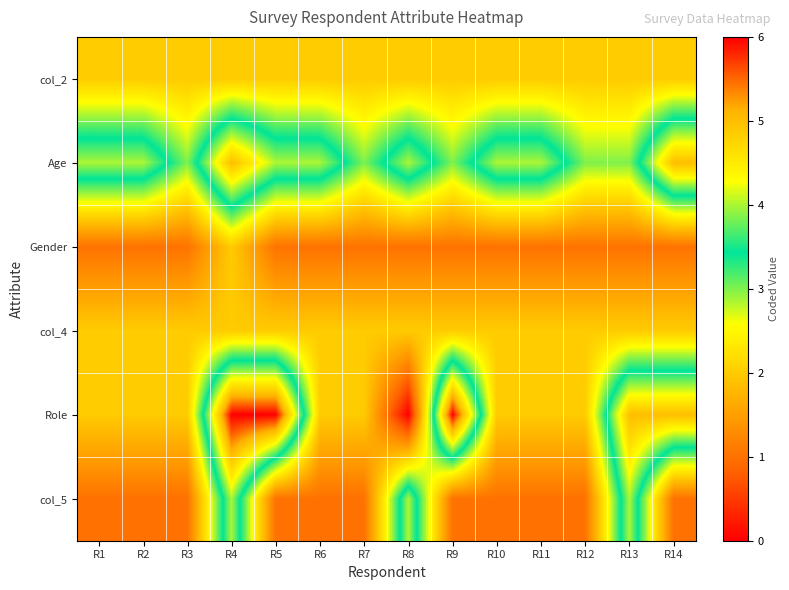

Which series has the widest spread of values?

Role